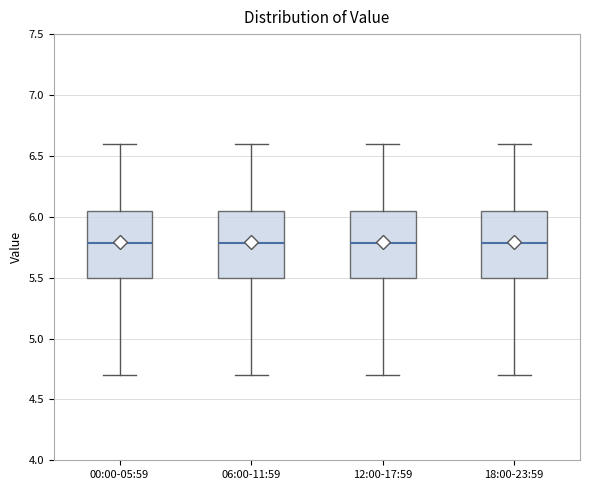

Reading left to right, transcribe this box plot: for each box, give where its median line is, the range the box spans, and where its two whiskers end, as read against the y-axis. The values are not printed on the chart, so give them approximately, as read against the axis.

00:00-05:59: median 5.80, box 5.50 to 6.05, whiskers 4.70 to 6.60
06:00-11:59: median 5.80, box 5.50 to 6.05, whiskers 4.70 to 6.60
12:00-17:59: median 5.80, box 5.50 to 6.05, whiskers 4.70 to 6.60
18:00-23:59: median 5.80, box 5.50 to 6.05, whiskers 4.70 to 6.60